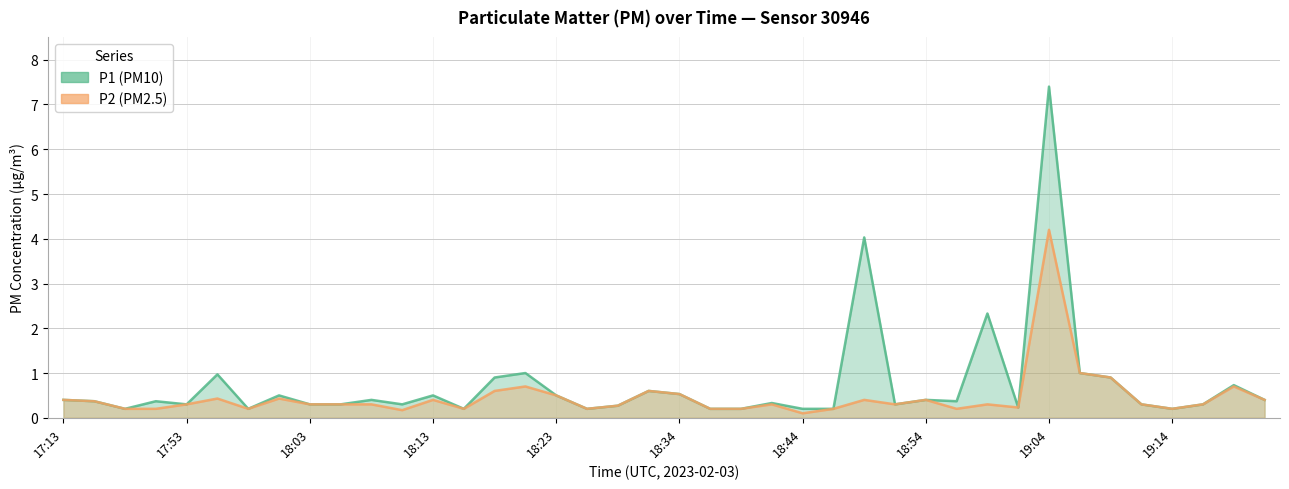

At 18:21, list the series in order from largest to smallest.

P1, P2